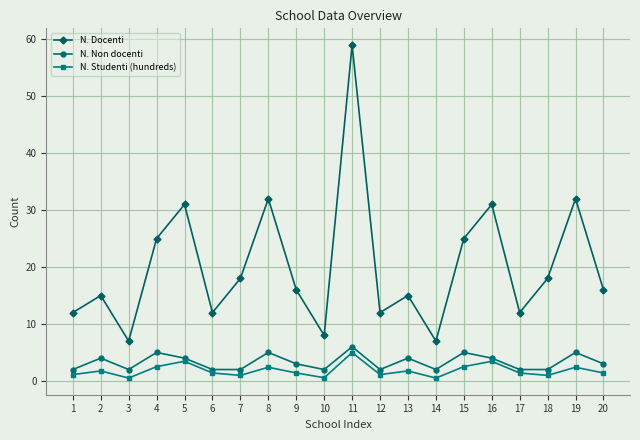

How many distinct data groups are displayed?

3